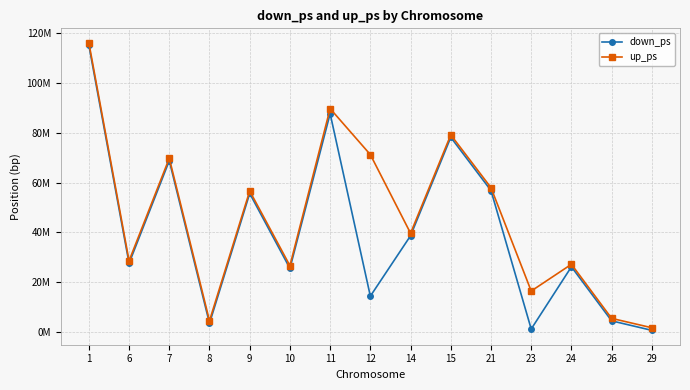

Is this an area chart (filled region under the line)?

No